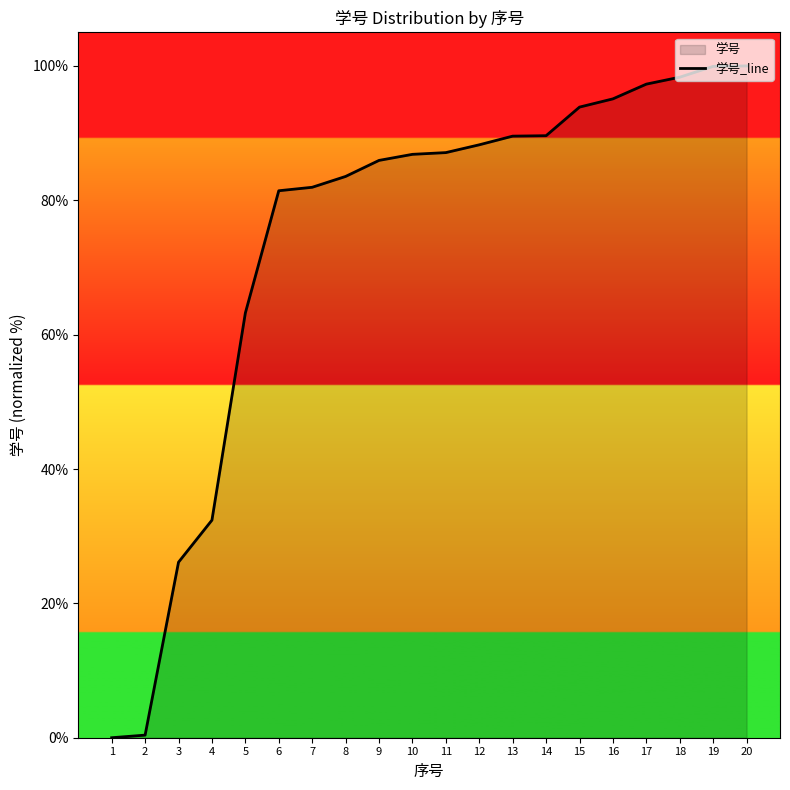

How many data points are above 87?

10